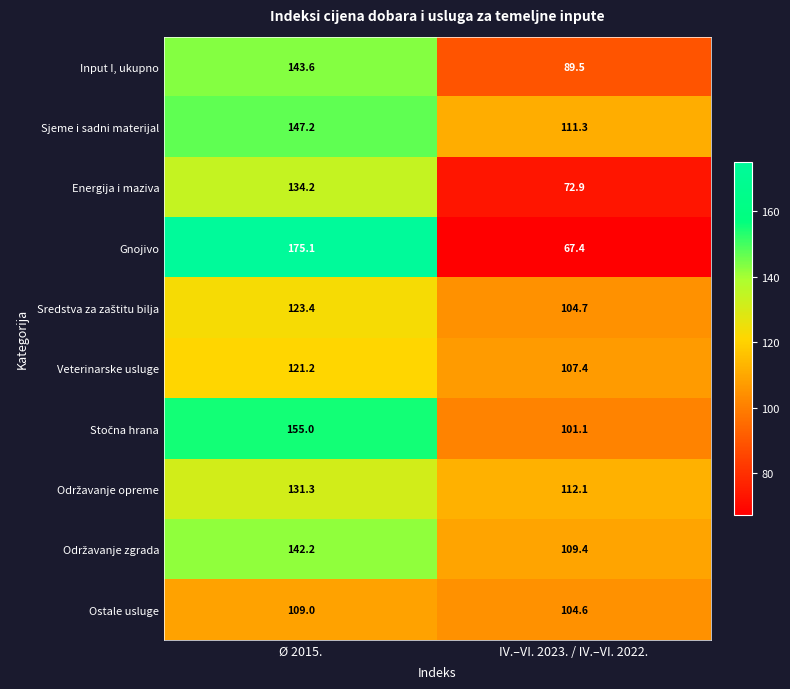

Which series has the largest range (max minus min)?

Gnojivo